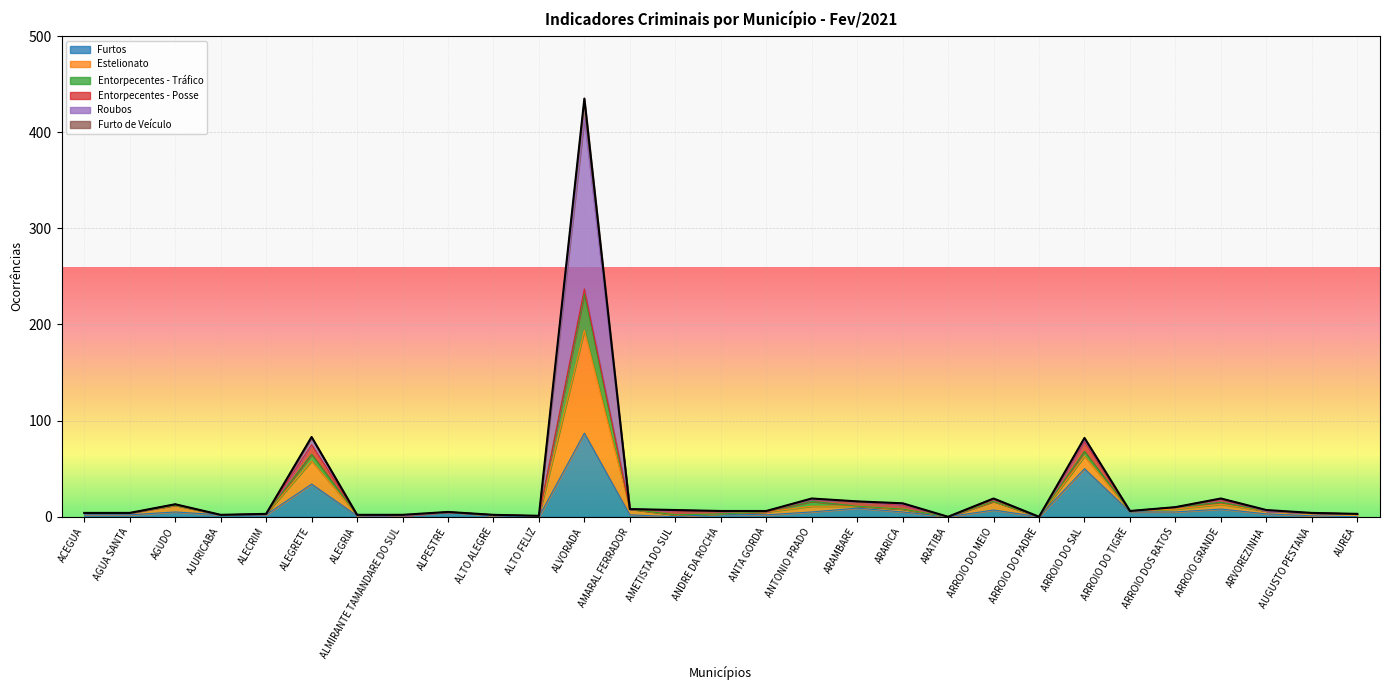

At which category is the sum across all series the highest?

ALVORADA